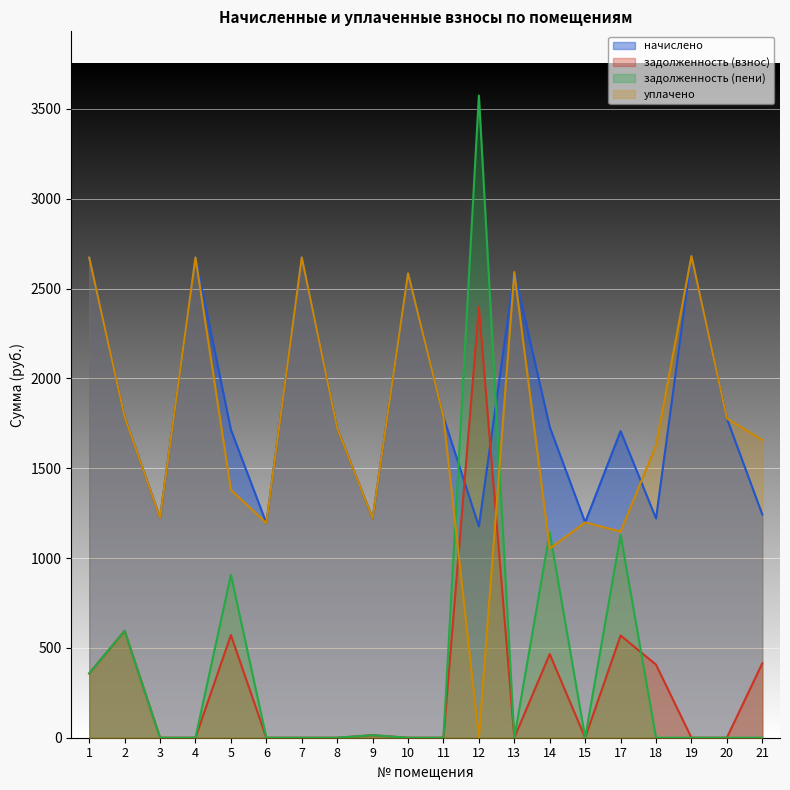

True or false: начислено has more than 1 points higher than both neighbors.

True